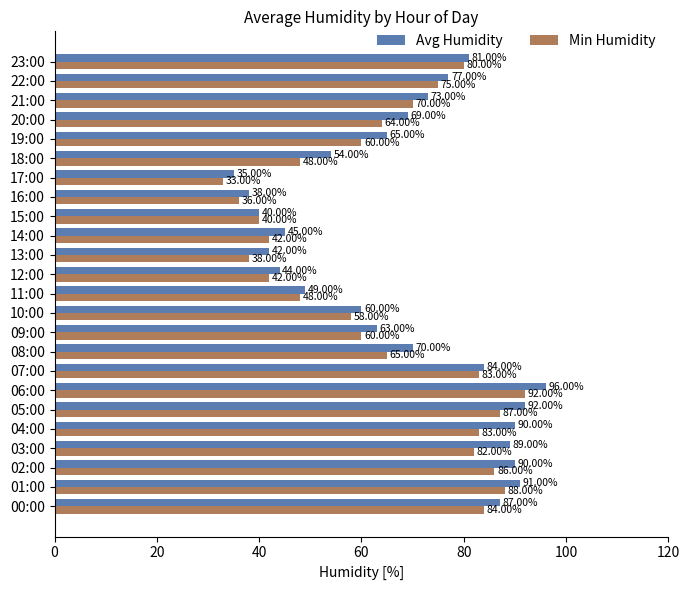

How many values in the Avg Humidity series are below 70?

12